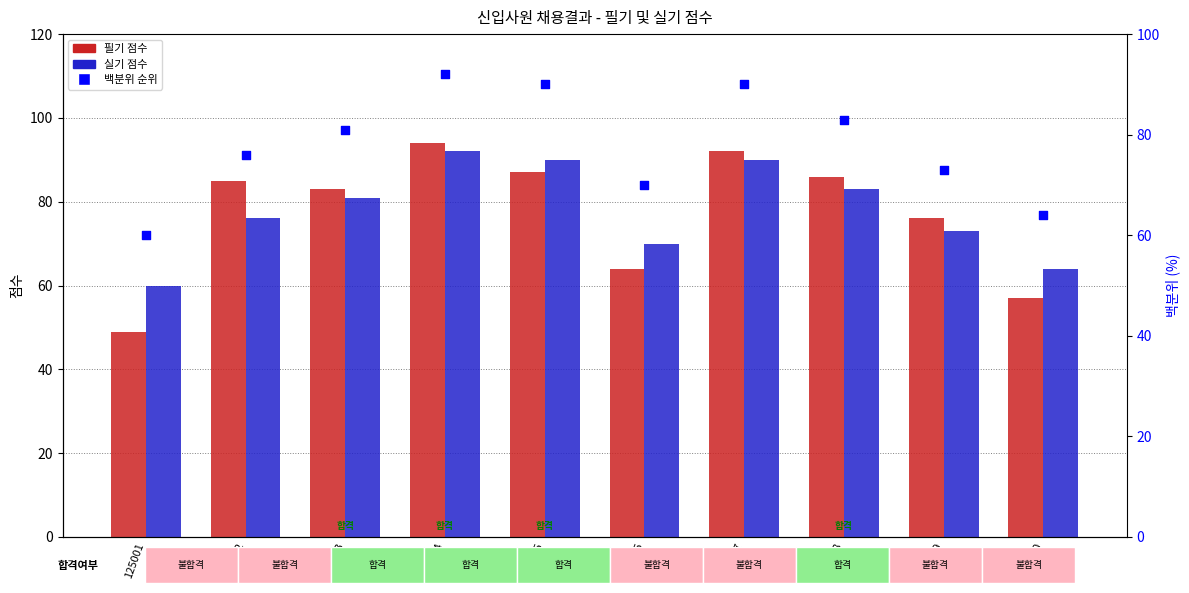

What are all the series names shown in the legend?

필기, 실기, 백분위